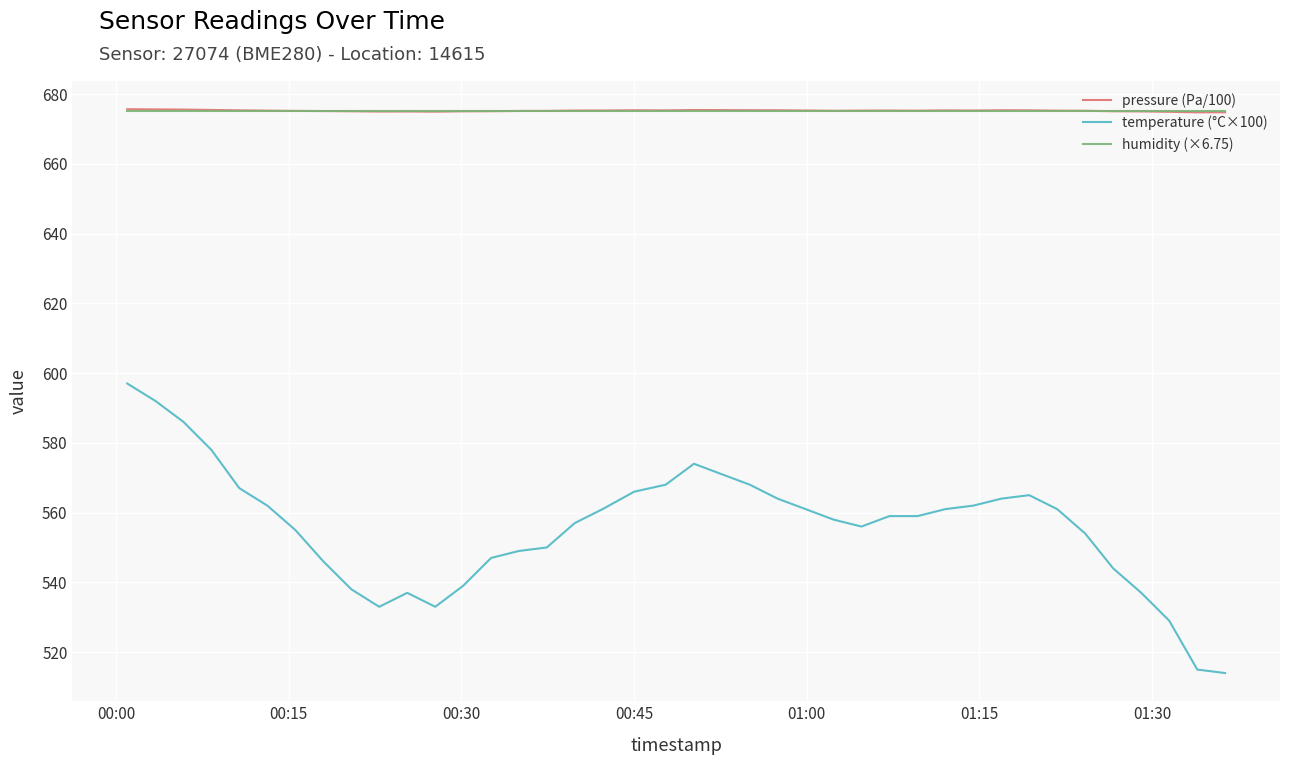

Which series has the widest spread of values?

temperature (°C×100)